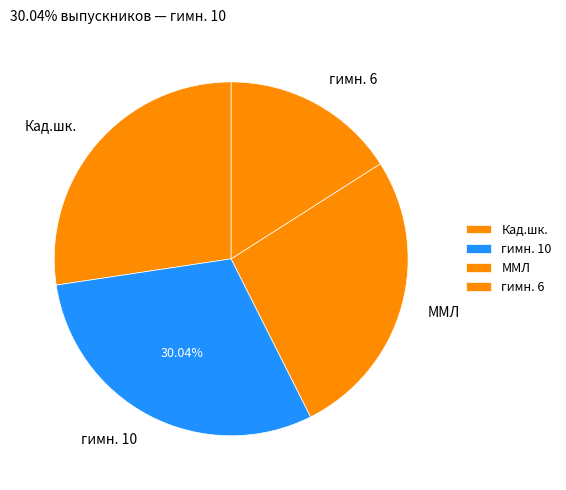

Which has a higher value, гимн. 10 or Кад.шк.?

гимн. 10